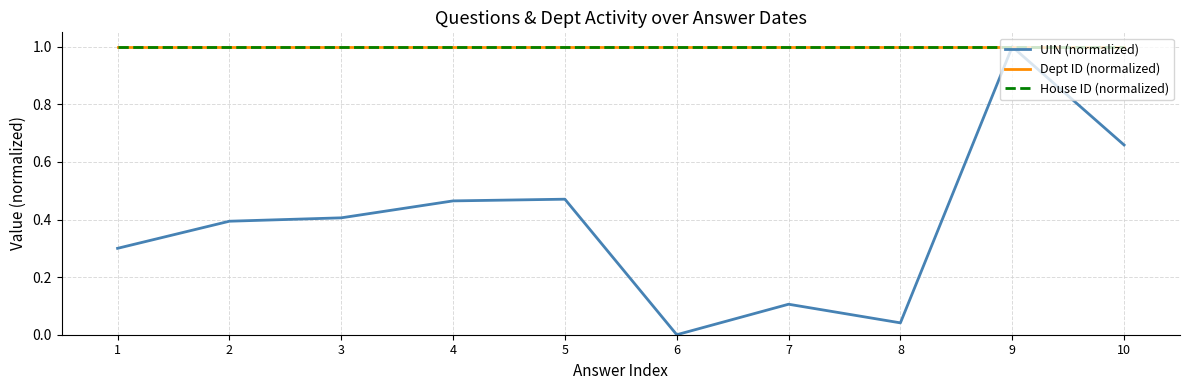

True or false: UIN (normalized) has more than 1 interior local peaks.

True